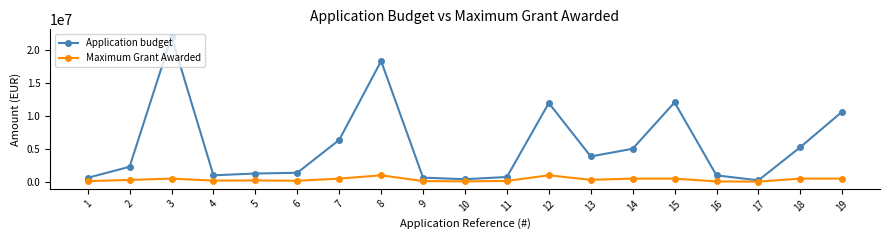

List the series in order of their peak value, highest first.

Application budget, Maximum Grant Awarded